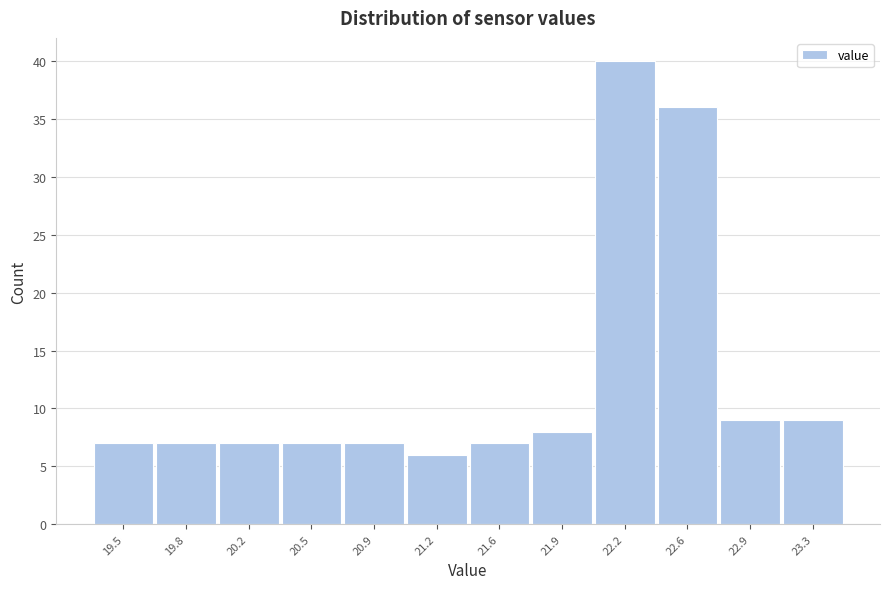

Reading left to right, list all the values displayed in this chart.

7	7	7	7	7	6	7	8	40	36	9	9